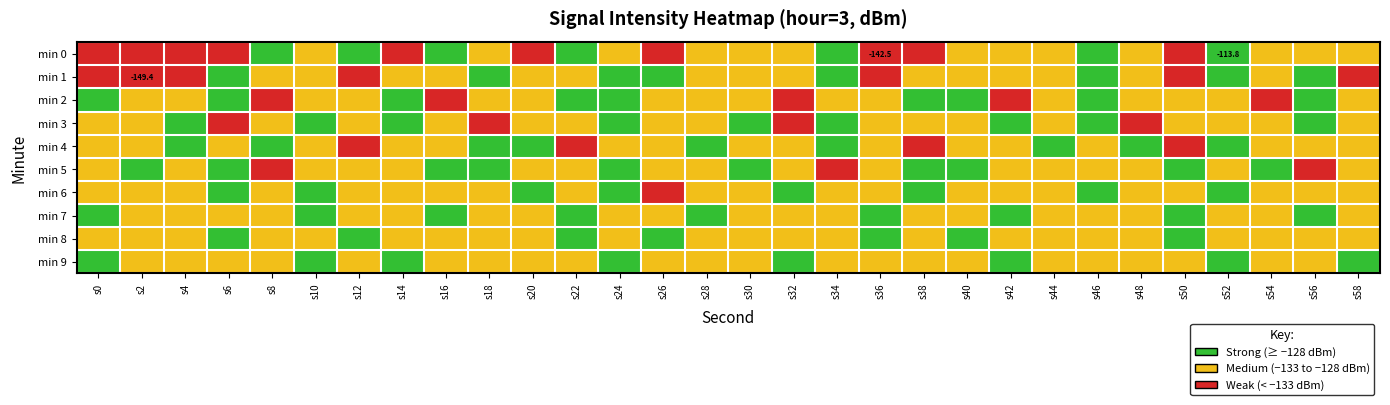

Where is 7 nearest to the value -130?

1